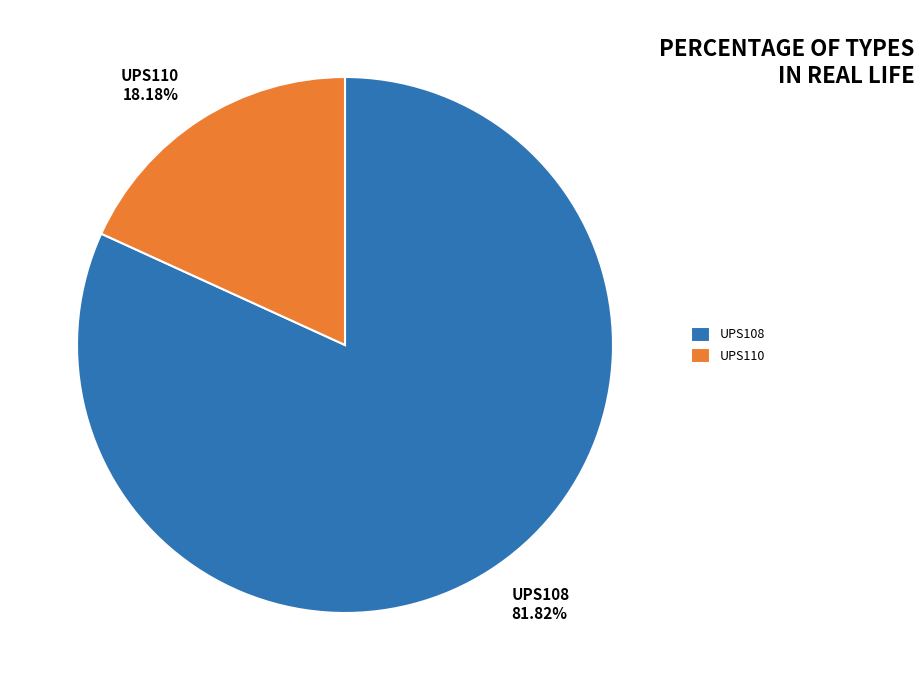

Rank the categories by value from highest to lowest.

UPS108, UPS110